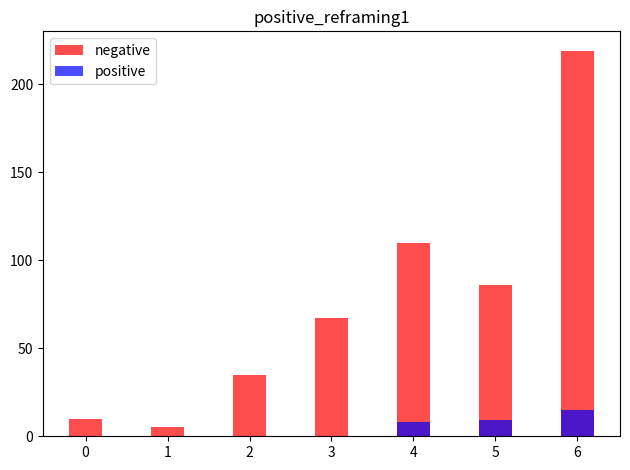

How many positive values does the positive series have?

3